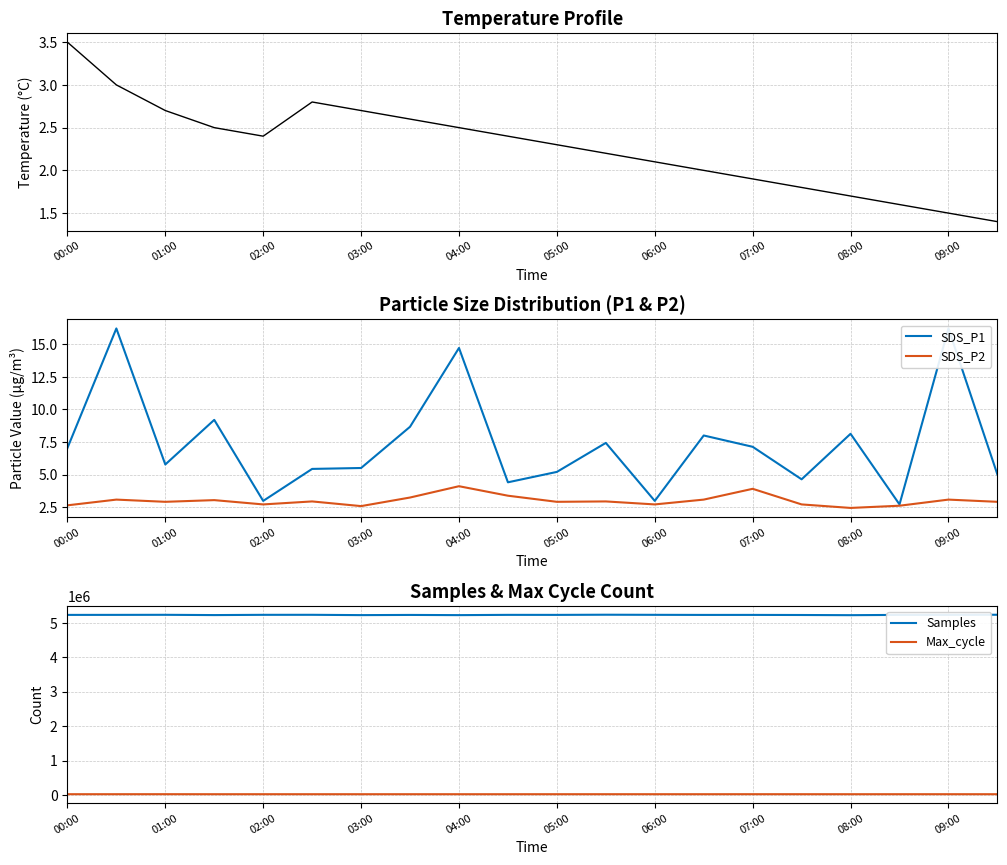

True or false: Temp has more than 2 points higher than both neighbors.

False